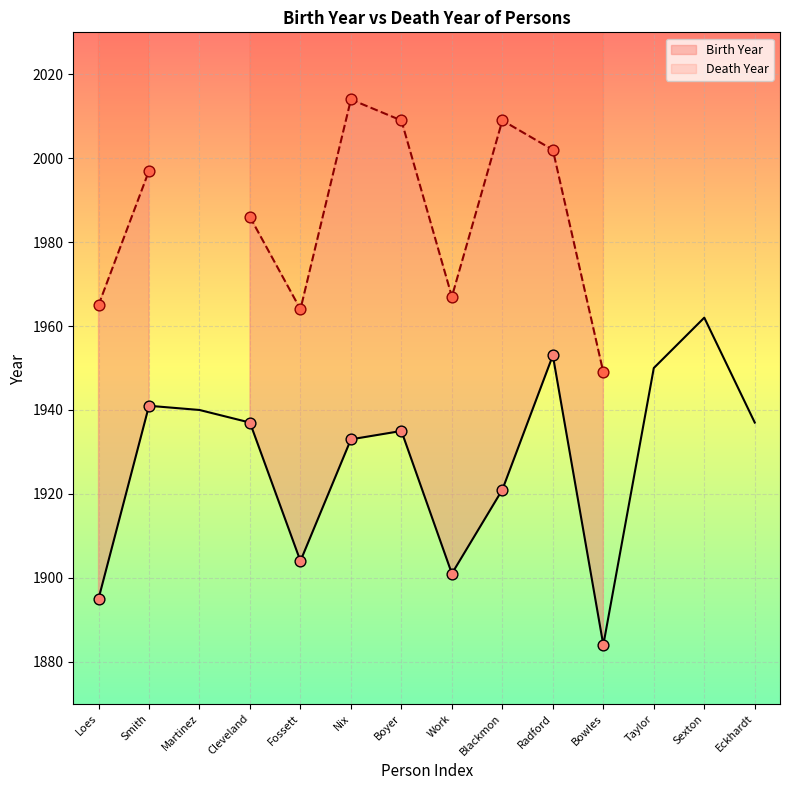

Which has a higher value, Work or Cleveland?

Cleveland